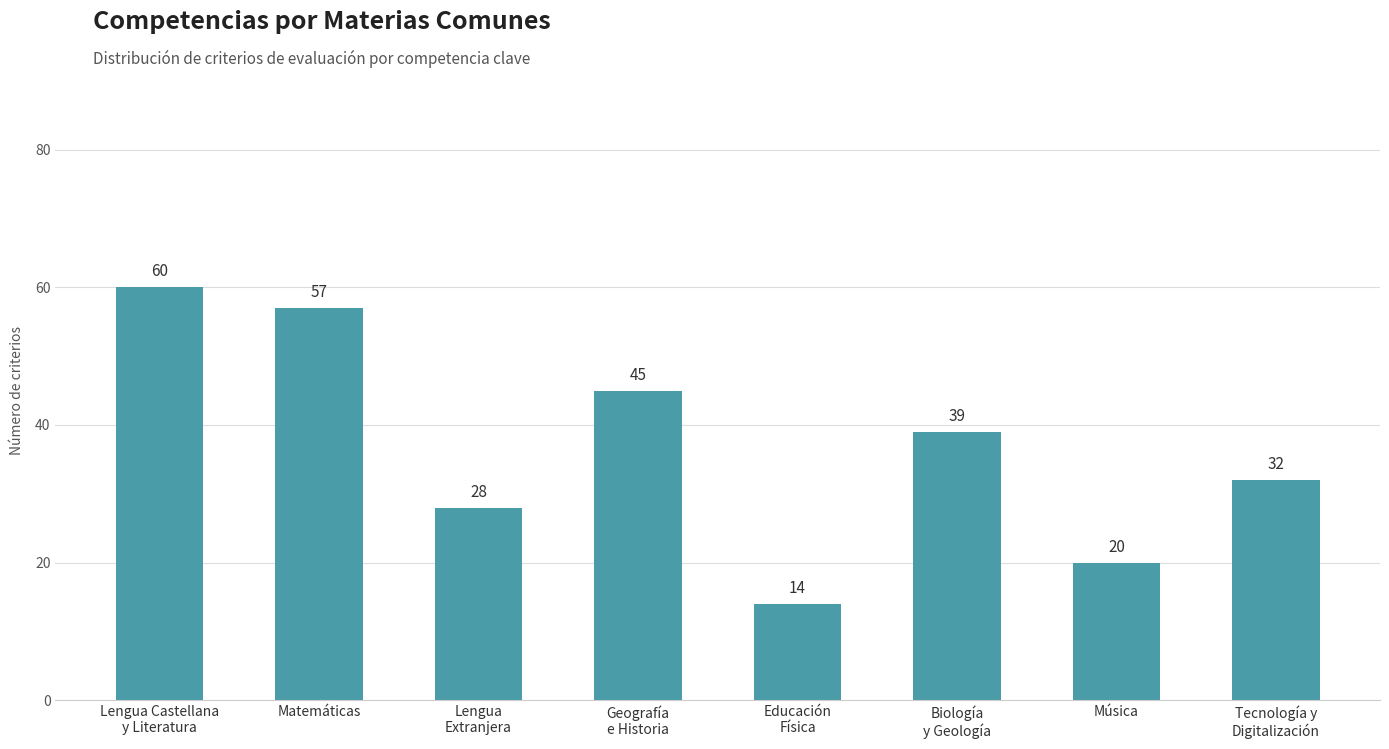

What is the sum of all values?

295